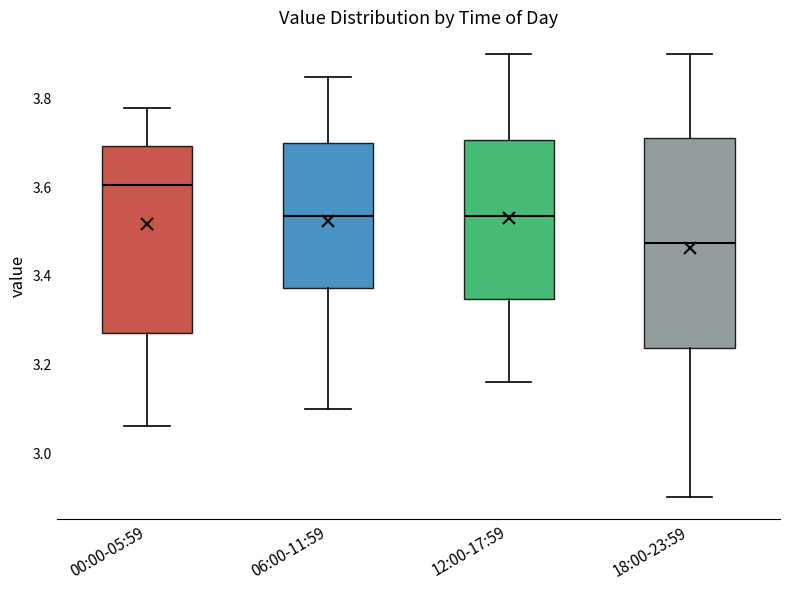

Comparing the boxes themselves (not the whiskers), which one is the tallest?

18:00-23:59